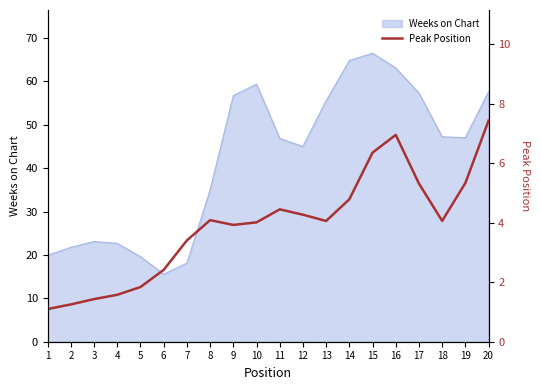

At which label does Weeks on Chart reach its peak?

15